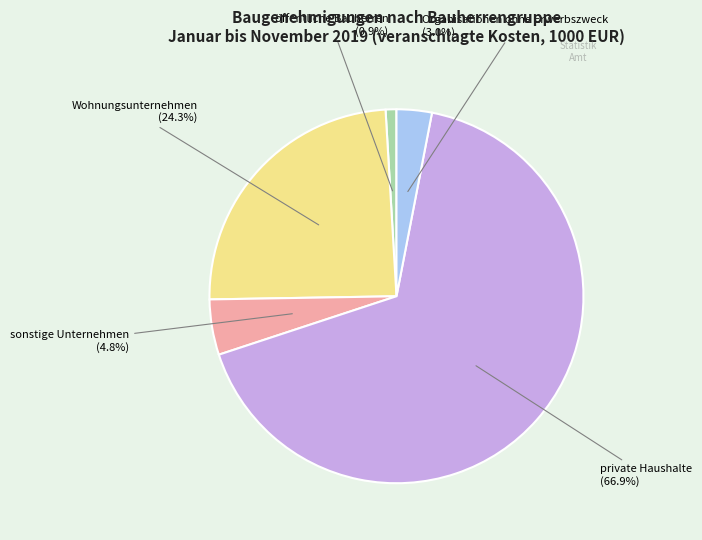

Does any single category account for the majority?

Yes